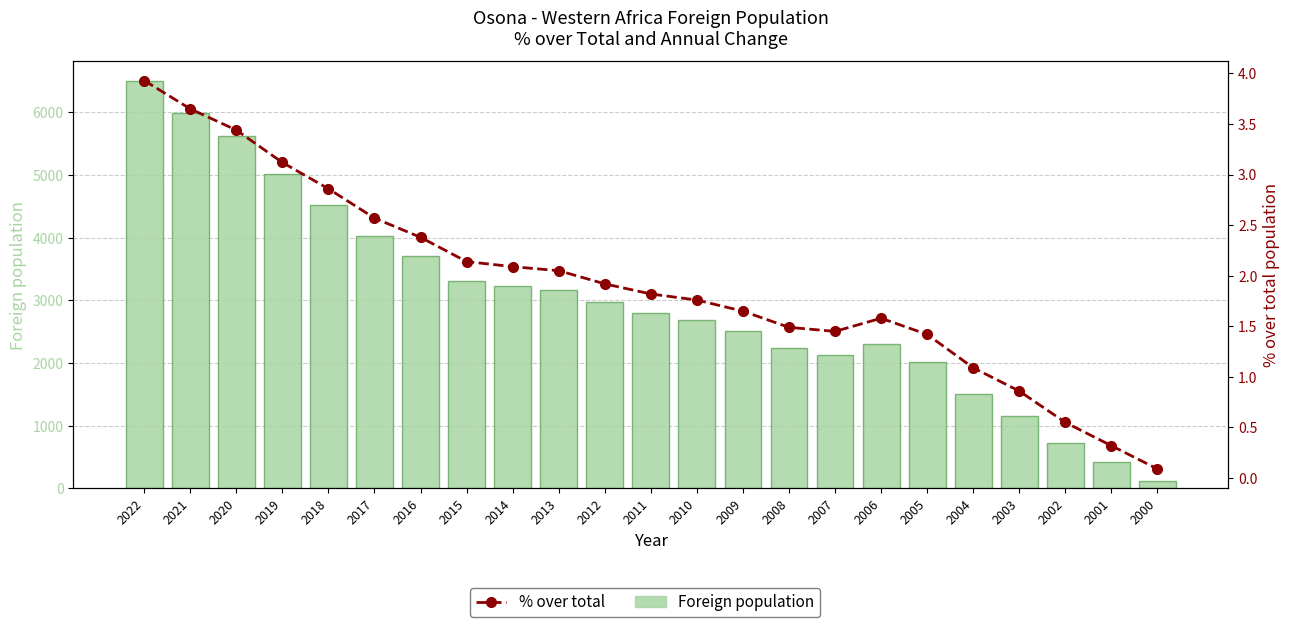

Which series has the largest total across all categories?

Foreign population